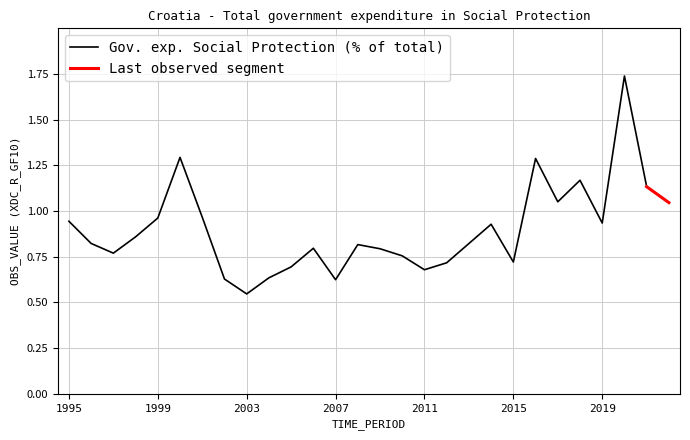

What is the minimum value shown in the chart?

0.5